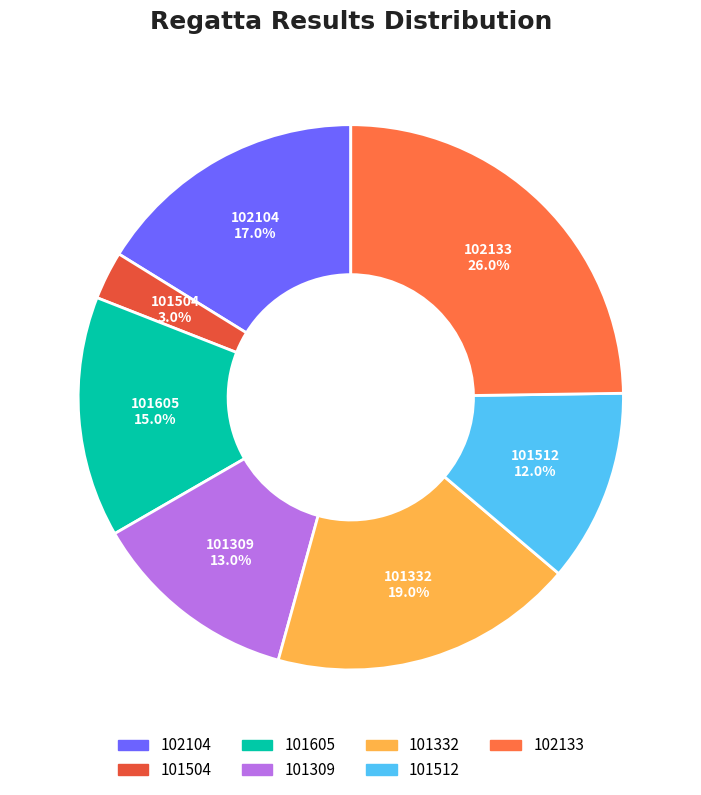

What is the change in value from 102104 to 101309?

-4